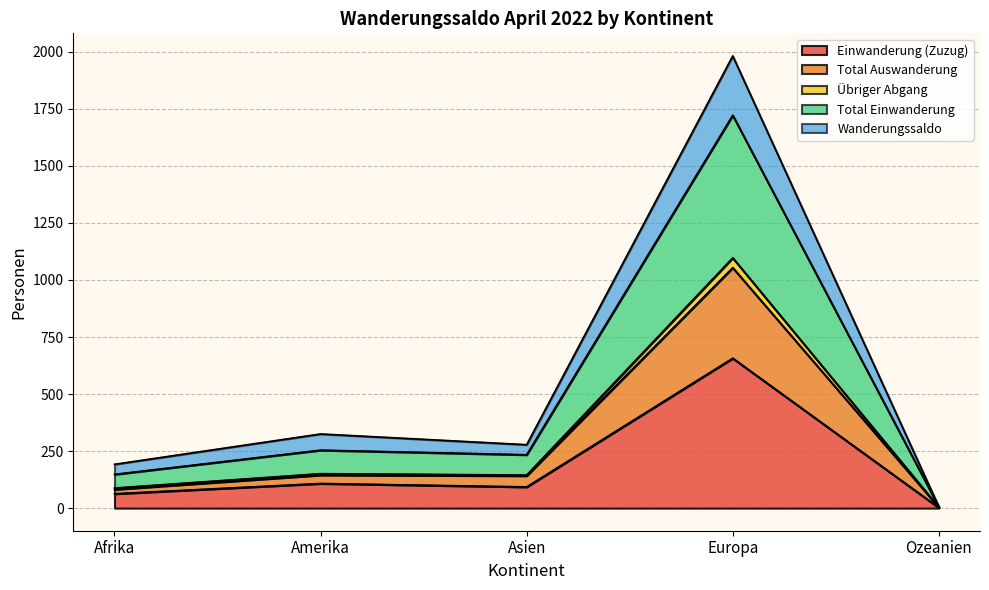

True or false: Wanderungssaldo and Einwanderung (Zuzug) intersect in this chart.

False